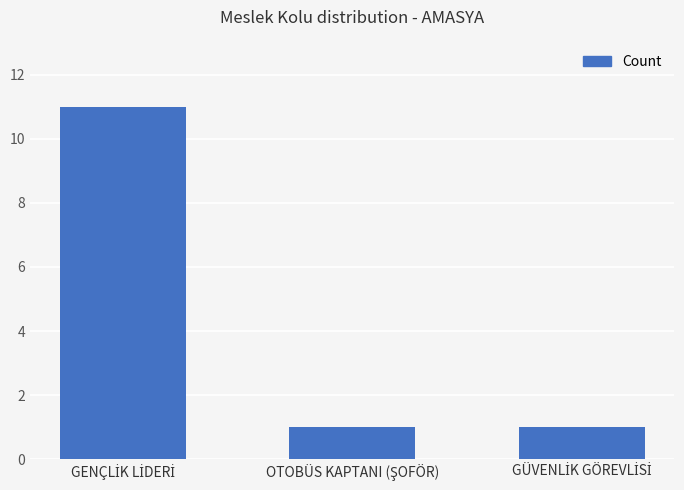

What is the sum of all values?

13